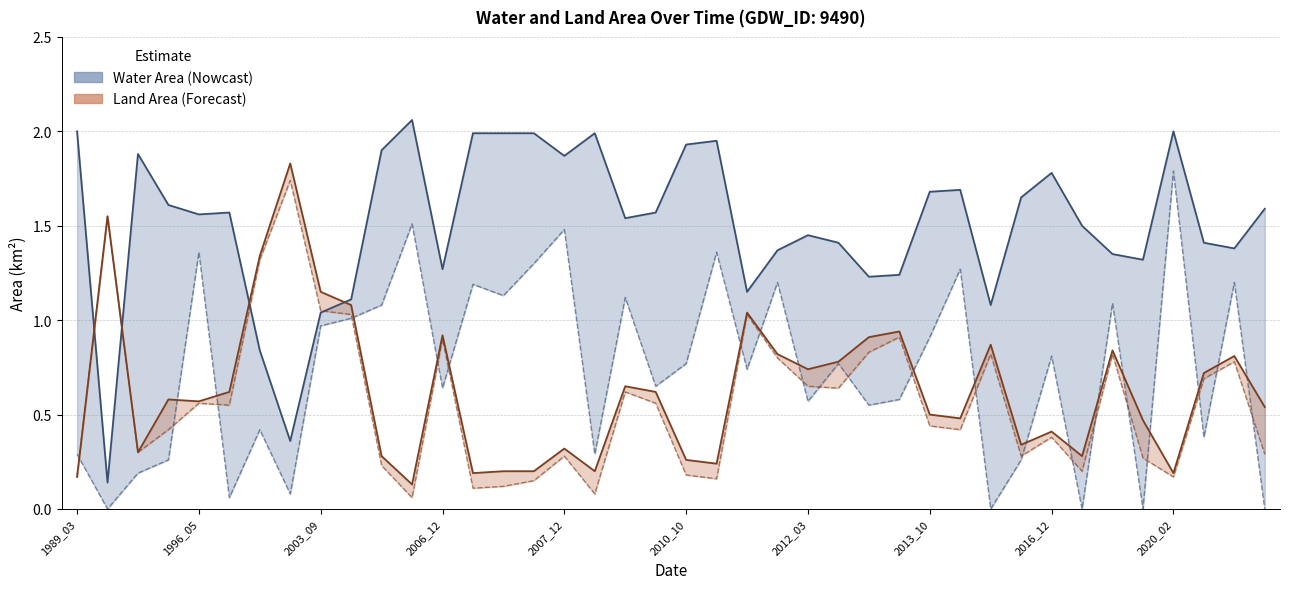

What is the difference between the maximum and minimum values in the waterArea (orig) series?

1.8